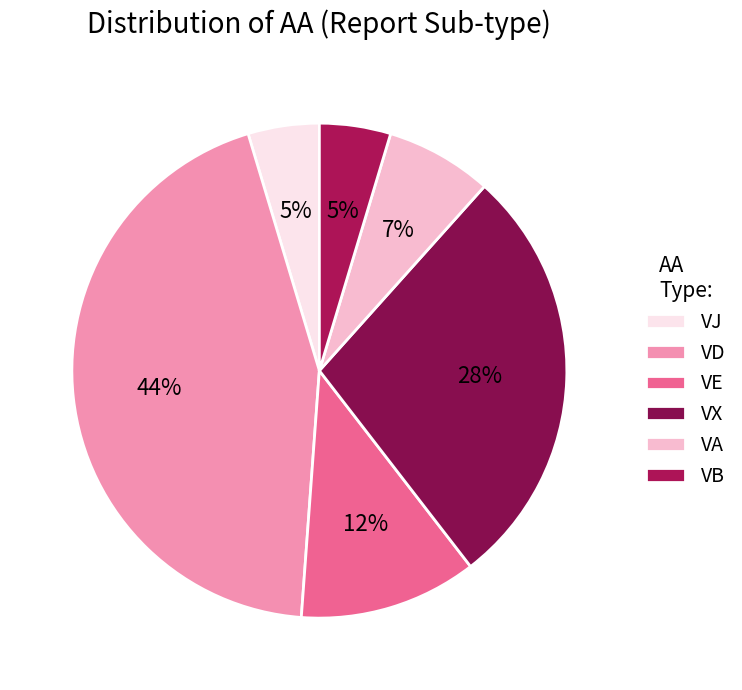

To the nearest percent, what percentage of the pie is VE?

12%